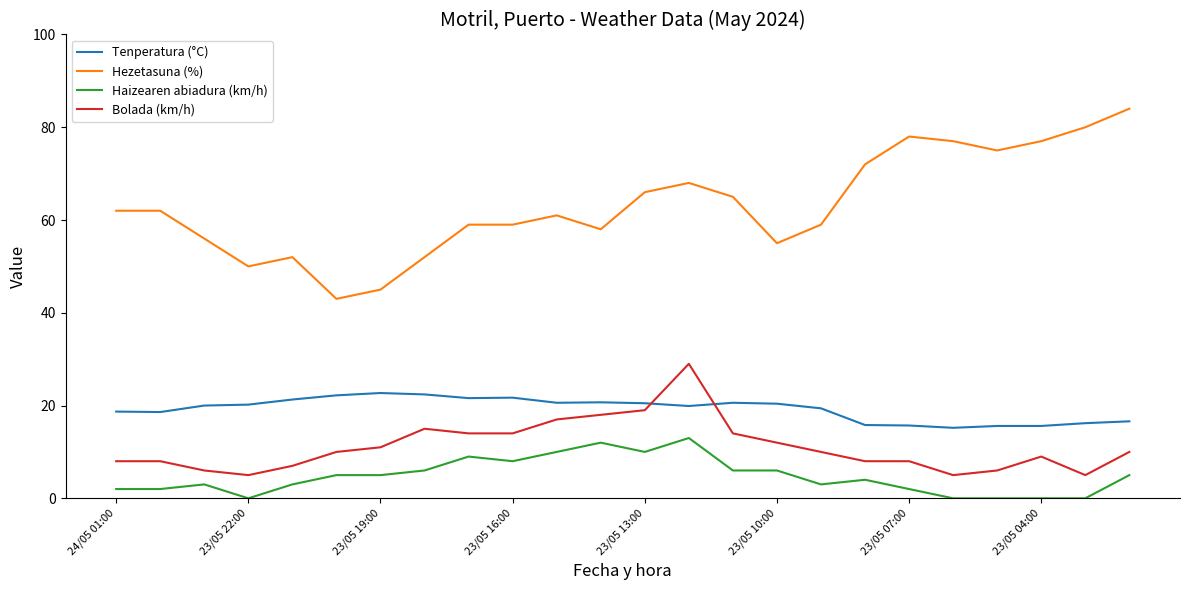

What is the difference between the maximum and minimum values in the Bolada (km/h) series?

24.0